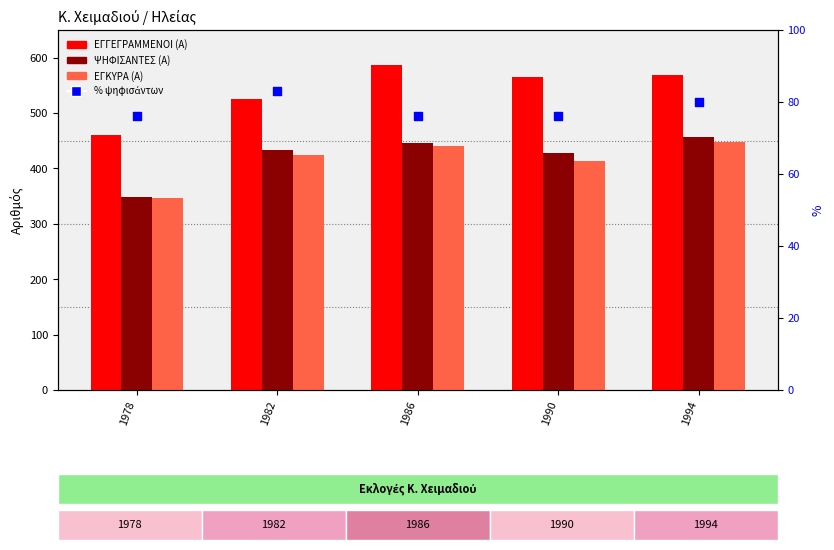

Which series has the largest total across all categories?

ΕΓΓΕΓΡΑΜΜΕΝΟΙ (Α)